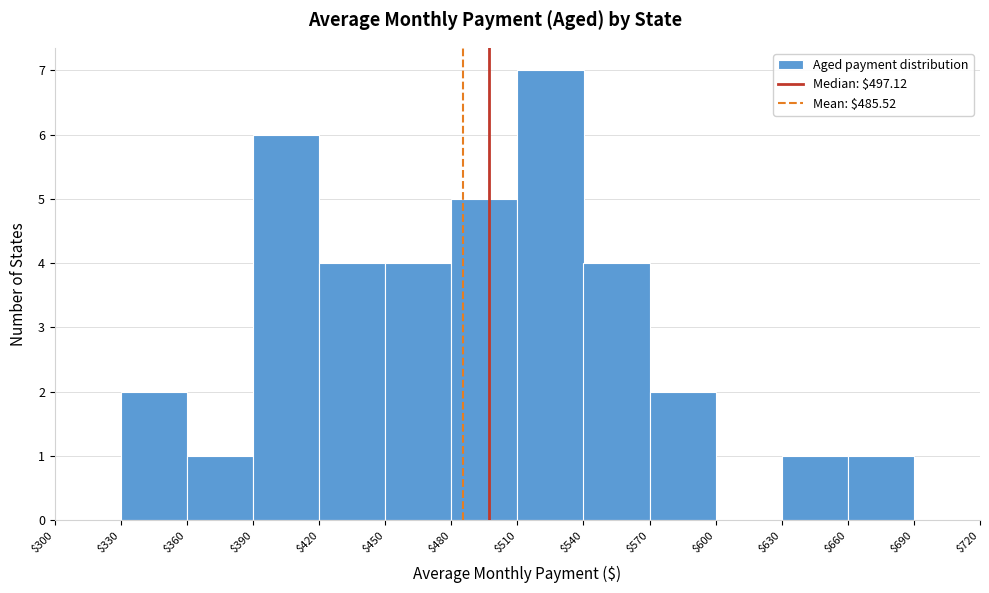

What is the height of the bar covering $450 to $480 on the x-axis? The values are not printed on the chart, so give them approximately, as read against the axis.

4